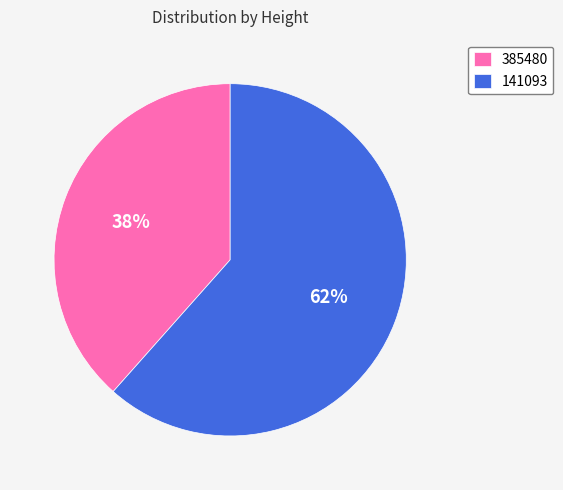

True or false: 141093 accounts for 54% of the total.

False